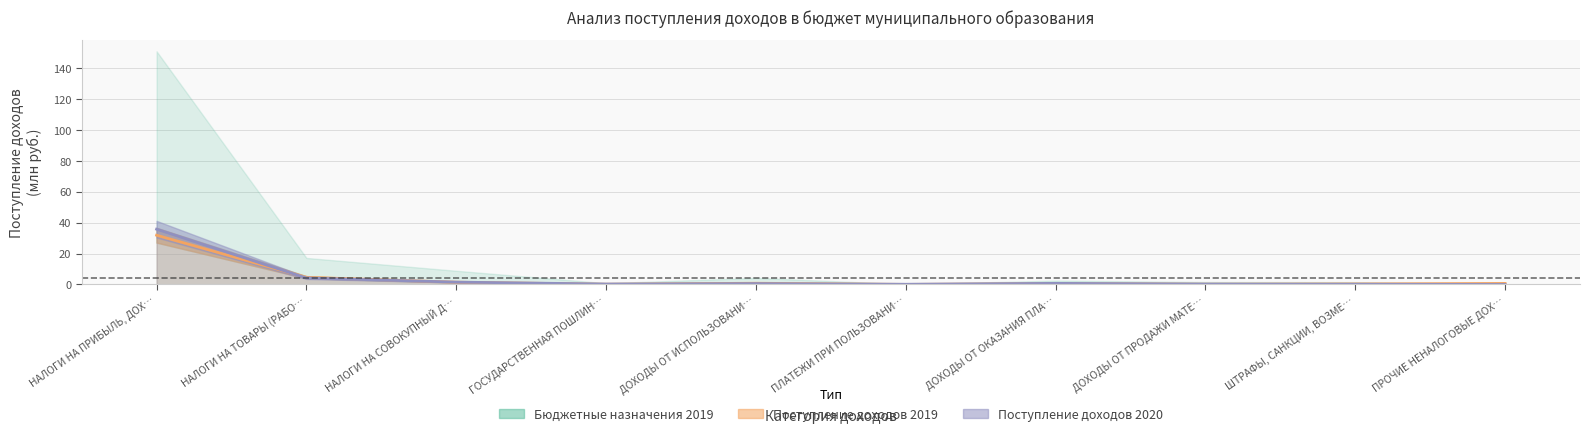

How many data points in Бюджетные назначения 2019 are above 0?

9